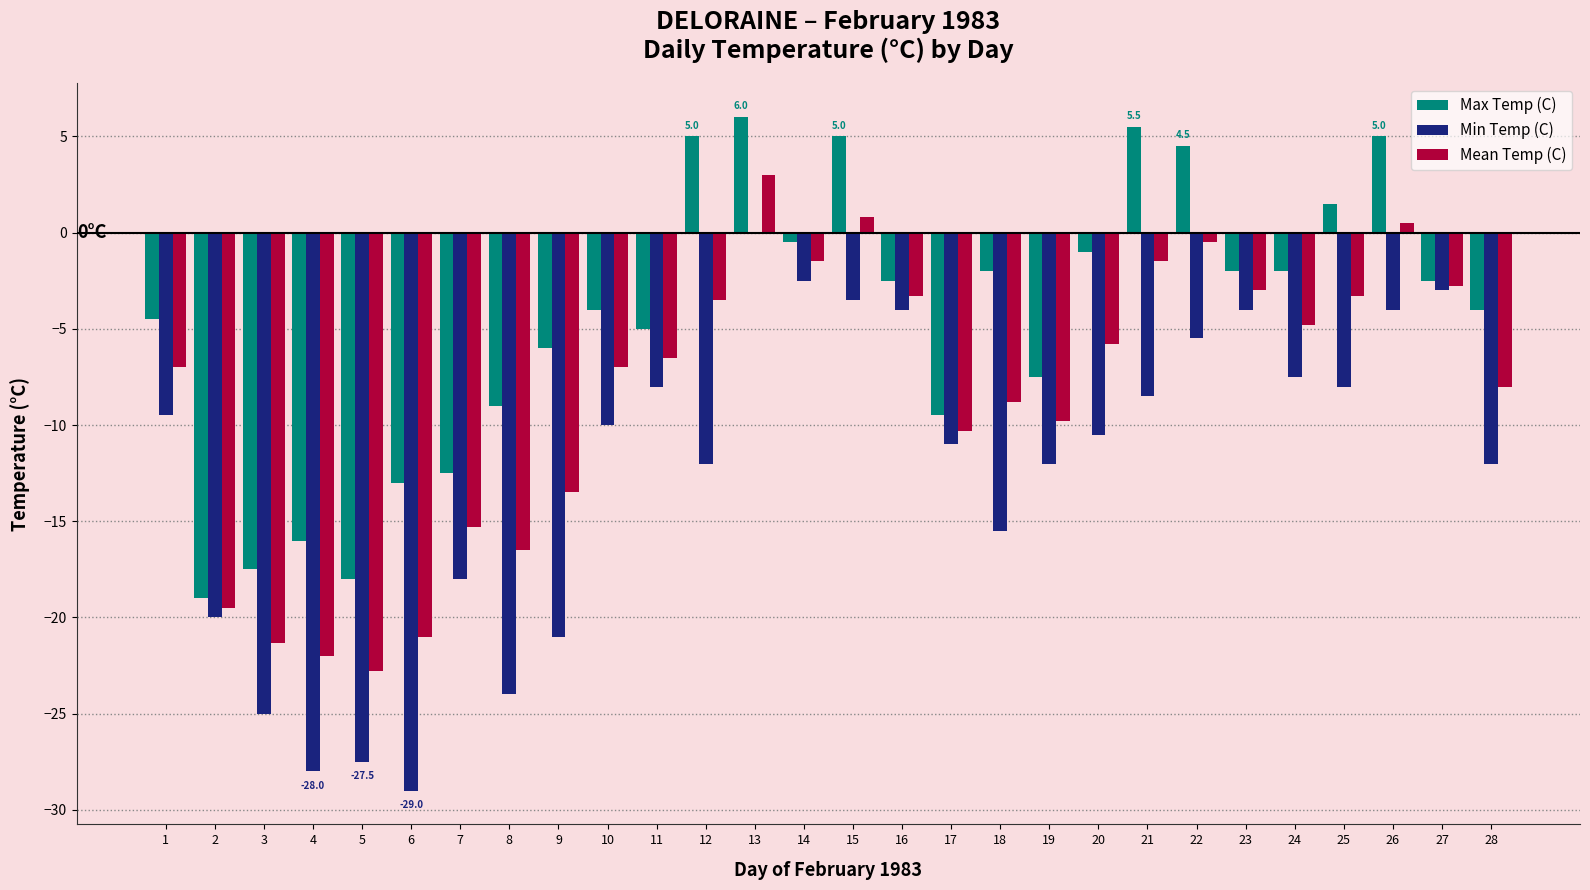

Reading right to left, transcribe all the data shown in this chart.

Max Temp (C): -4.0	-2.5	5.0	1.5	-2.0	-2.0	4.5	5.5	-1.0	-7.5	-2.0	-9.5	-2.5	5.0	-0.5	6.0	5.0	-5.0	-4.0	-6.0	-9.0	-12.5	-13.0	-18.0	-16.0	-17.5	-19.0	-4.5
Min Temp (C): -12.0	-3.0	-4.0	-8.0	-7.5	-4.0	-5.5	-8.5	-10.5	-12.0	-15.5	-11.0	-4.0	-3.5	-2.5	0.0	-12.0	-8.0	-10.0	-21.0	-24.0	-18.0	-29.0	-27.5	-28.0	-25.0	-20.0	-9.5
Mean Temp (C): -8.0	-2.8	0.5	-3.3	-4.8	-3.0	-0.5	-1.5	-5.8	-9.8	-8.8	-10.3	-3.3	0.8	-1.5	3.0	-3.5	-6.5	-7.0	-13.5	-16.5	-15.3	-21.0	-22.8	-22.0	-21.3	-19.5	-7.0